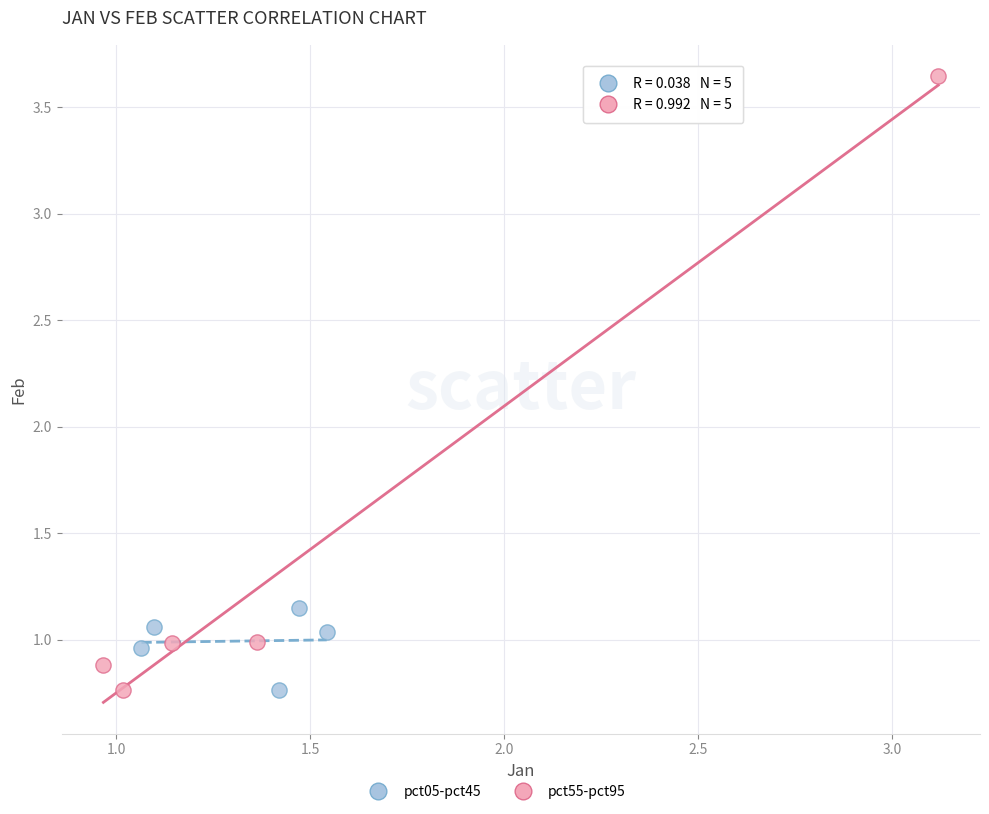

Which series has the widest spread of Y values?

pct55-pct95